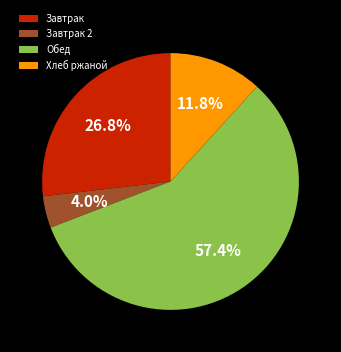

What is the smallest slice in the pie chart?

Завтрак 2